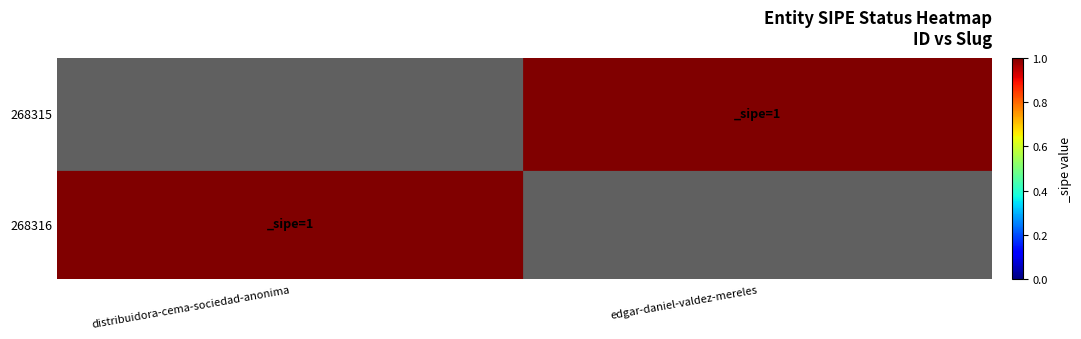

Count the number of data series in this chart.

2